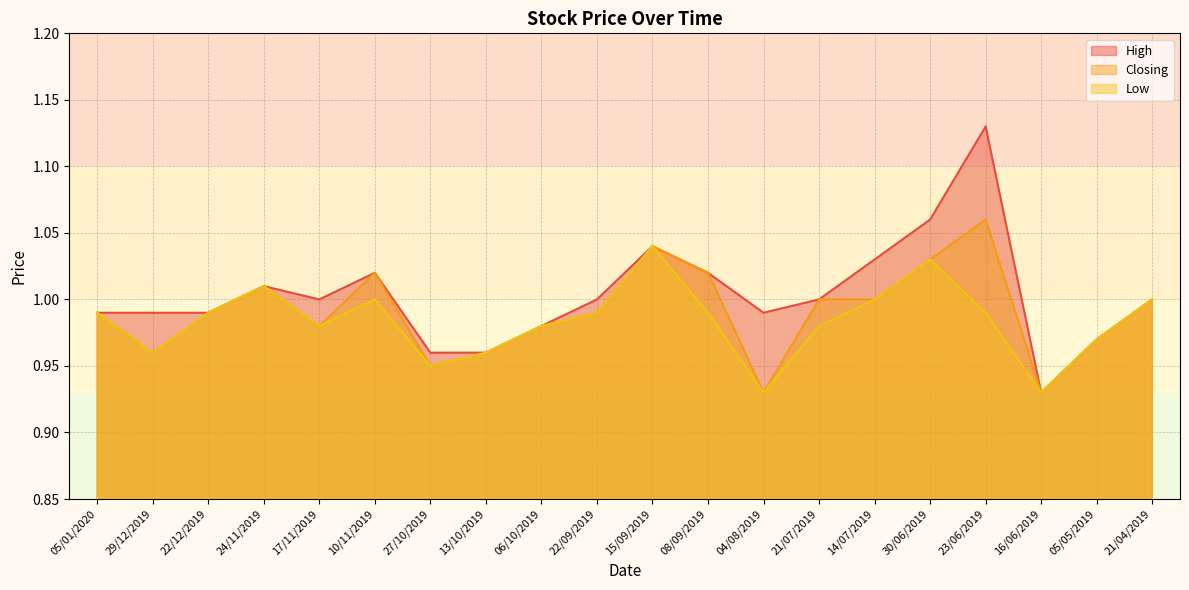

True or false: Low and Closing intersect in this chart.

False